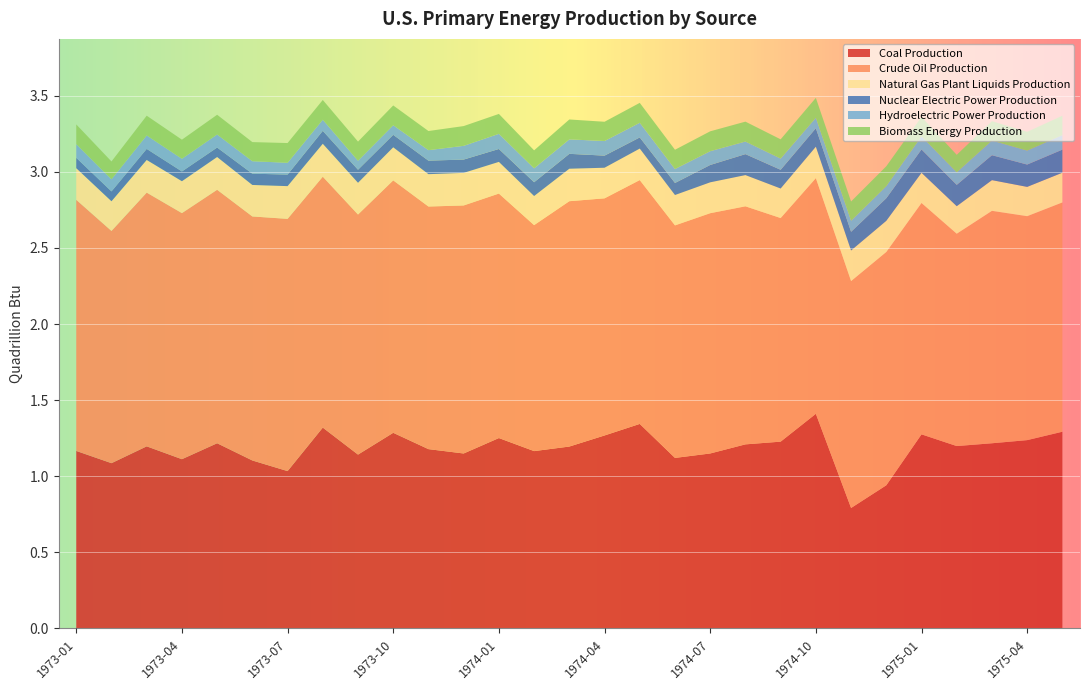

Reading right to left, extract all data points from this chart.

Coal Production: 1.3	1.2	1.2	1.2	1.3	0.9	0.8	1.4	1.2	1.2	1.1	1.1	1.3	1.3	1.2	1.2	1.3	1.1	1.2	1.3	1.1	1.3	1.0	1.1	1.2	1.1	1.2	1.1	1.2
Crude Oil Production: 1.5	1.5	1.5	1.4	1.5	1.5	1.5	1.5	1.5	1.6	1.6	1.5	1.6	1.6	1.6	1.5	1.6	1.6	1.6	1.7	1.6	1.6	1.7	1.6	1.7	1.6	1.7	1.5	1.6
Natural Gas Plant Liquids Production: 0.2	0.2	0.2	0.2	0.2	0.2	0.2	0.2	0.2	0.2	0.2	0.2	0.2	0.2	0.2	0.2	0.2	0.2	0.2	0.2	0.2	0.2	0.2	0.2	0.2	0.2	0.2	0.2	0.2
Nuclear Electric Power Production: 0.2	0.1	0.2	0.1	0.2	0.1	0.1	0.1	0.1	0.1	0.1	0.1	0.1	0.1	0.1	0.1	0.1	0.1	0.1	0.1	0.1	0.1	0.1	0.1	0.1	0.1	0.1	0.1	0.1
Hydroelectric Power Production: 0.1	0.1	0.1	0.1	0.1	0.1	0.1	0.1	0.1	0.1	0.1	0.1	0.1	0.1	0.1	0.1	0.1	0.1	0.1	0.1	0.1	0.1	0.1	0.1	0.1	0.1	0.1	0.1	0.1
Biomass Energy Production: 0.1	0.1	0.1	0.1	0.1	0.1	0.1	0.1	0.1	0.1	0.1	0.1	0.1	0.1	0.1	0.1	0.1	0.1	0.1	0.1	0.1	0.1	0.1	0.1	0.1	0.1	0.1	0.1	0.1